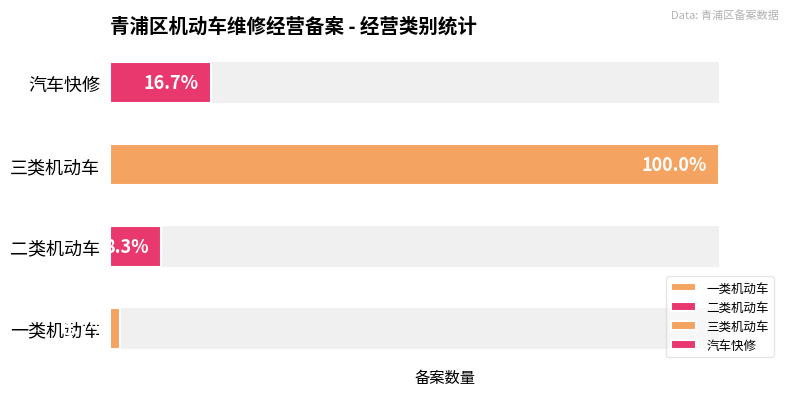

Reading left to right, transcribe all the data shown in this chart.

1	5	60	10